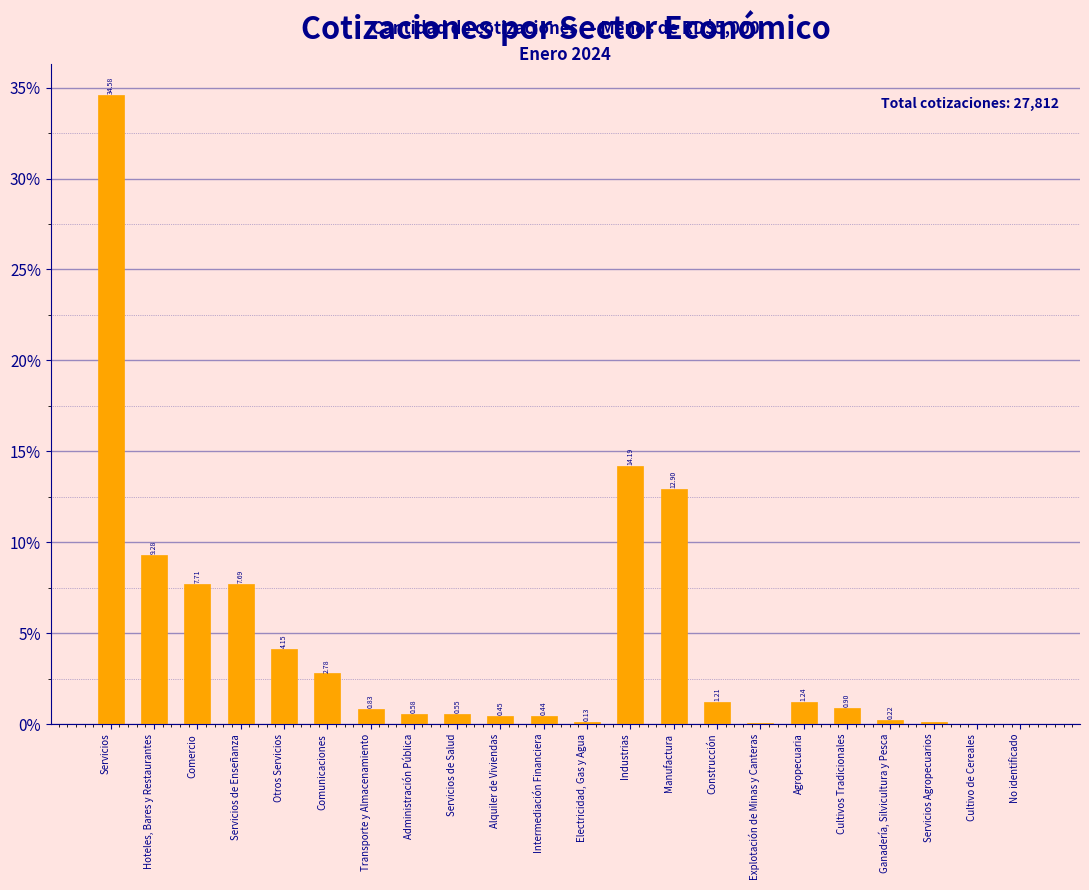

What is the sum of all values?

100.0